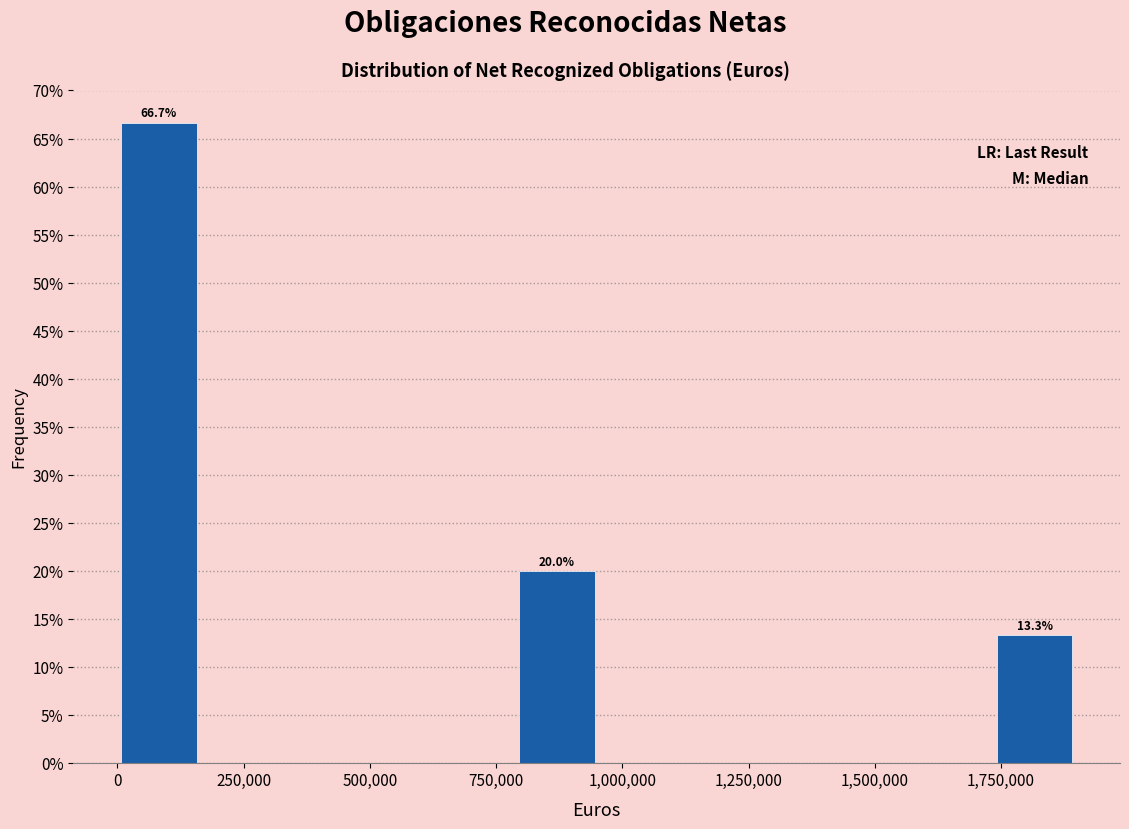

Around what value on the x-axis is the tallest bar? Give the approximate position of its centre, as read against the axis.

100000